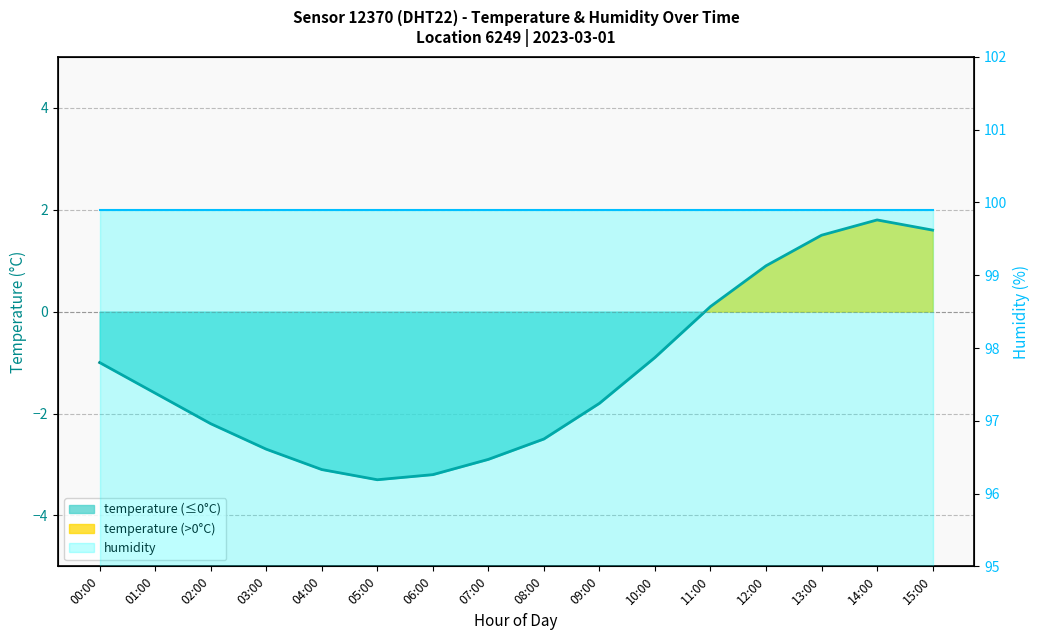

List the labels in order of value, largest first.

14:00, 15:00, 13:00, 12:00, 11:00, 10:00, 00:00, 01:00, 09:00, 02:00, 08:00, 03:00, 07:00, 04:00, 06:00, 05:00